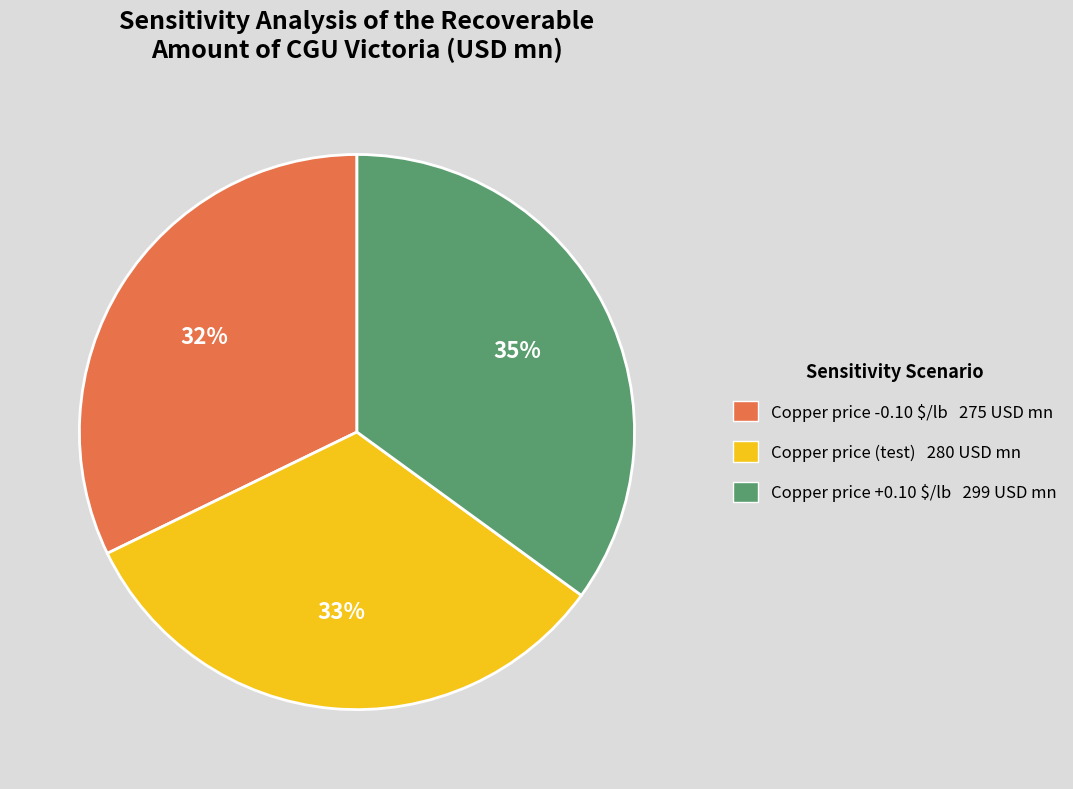

What percentage is the Copper price +0.10 $/lb slice, to the nearest percent?

35%